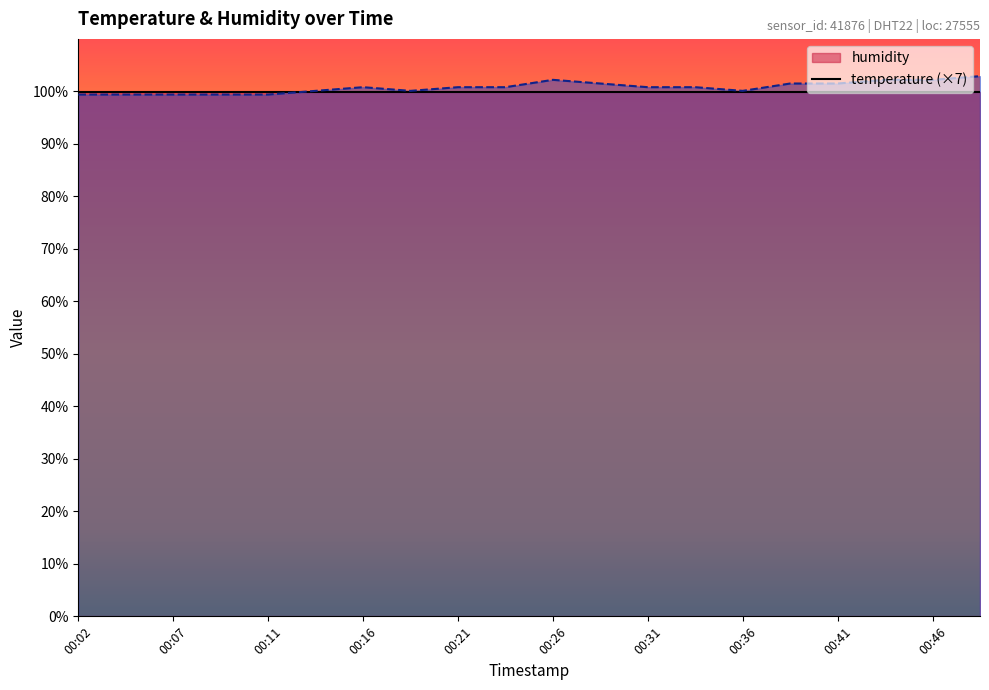

Which label corresponds to the largest value in the chart?

00:48